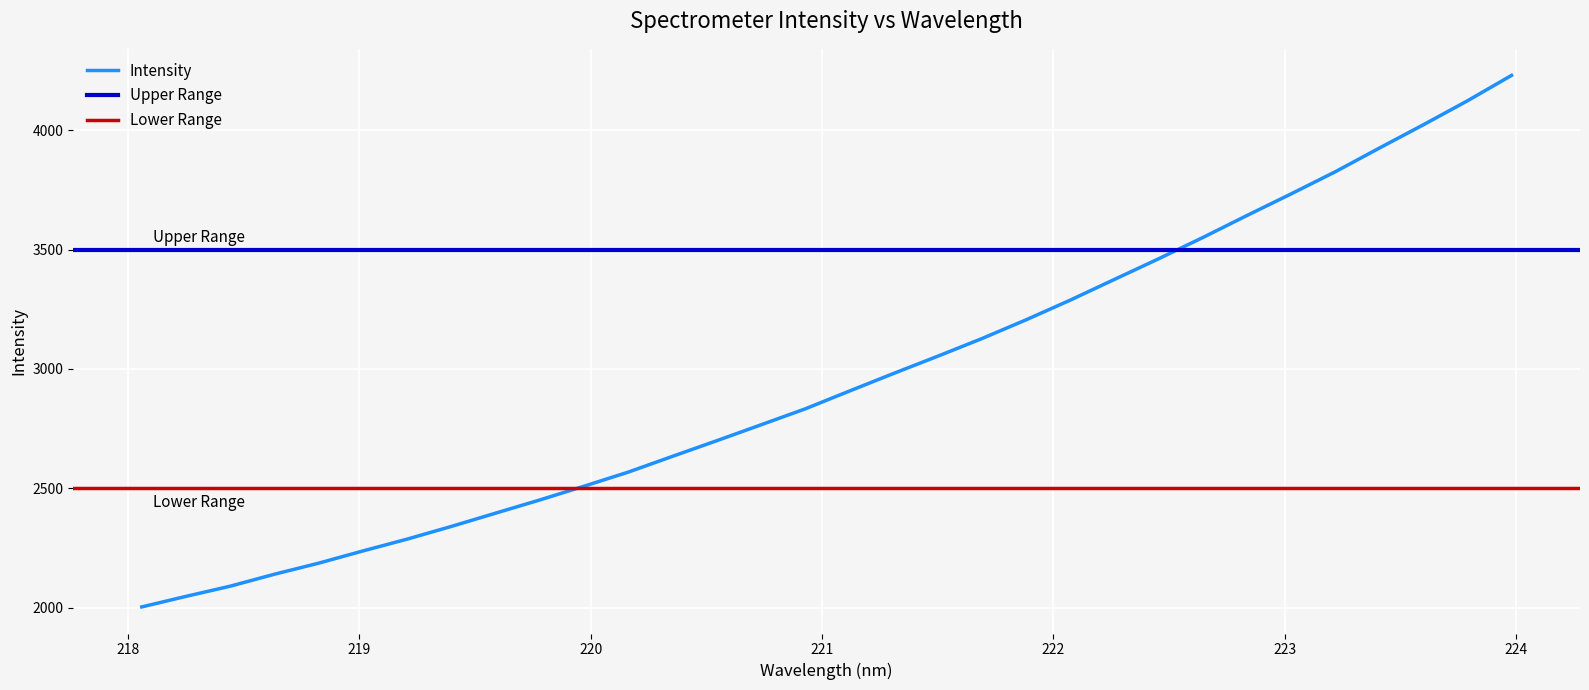

List the labels in order of value, smallest first.

218.0596, 218.2508, 218.442, 218.6332, 218.8244, 219.0156, 219.2067, 219.3979, 219.589, 219.7801, 219.9712, 220.1623, 220.3533, 220.5444, 220.7354, 220.9264, 221.1174, 221.3083, 221.4993, 221.6902, 221.8812, 222.0721, 222.263, 222.4538, 222.6447, 222.8355, 223.0264, 223.2172, 223.408, 223.5987, 223.7895, 223.9802